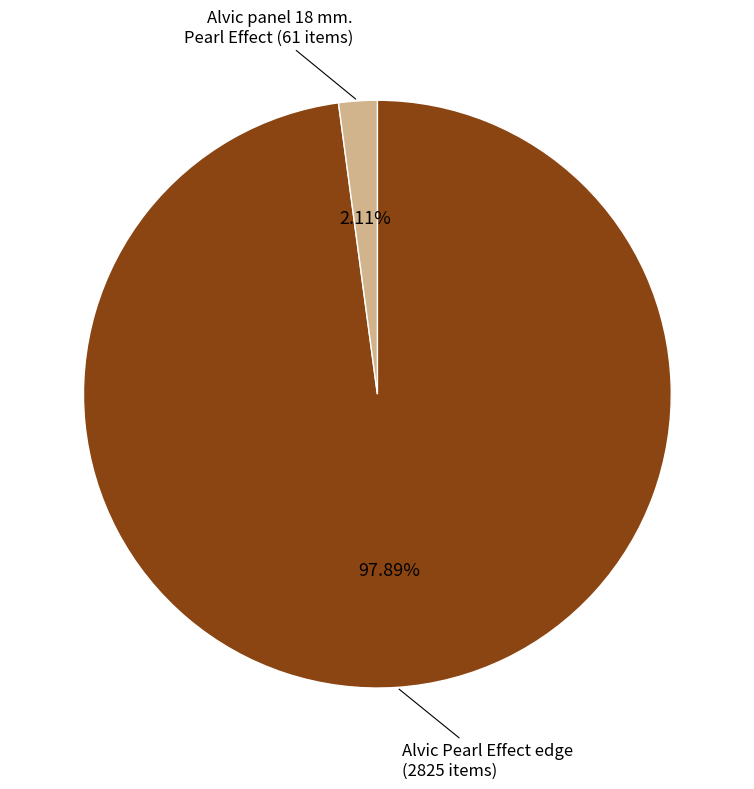

Combined, do Alvic panel 18 mm. Pearl Effect (61 items) and Alvic Pearl Effect edge (2825 items) account for over 50%?

Yes